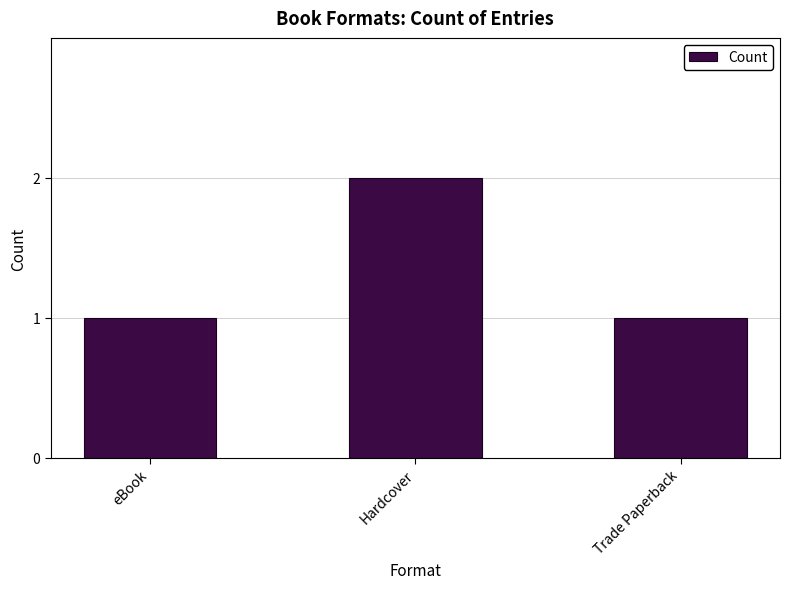

How many bars are there in total?

3